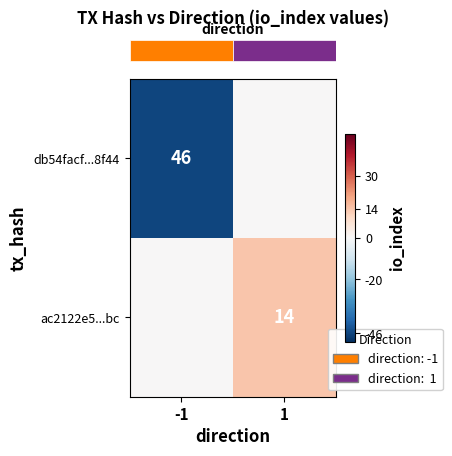

True or false: row_0 has a value of -21 at 1.

False